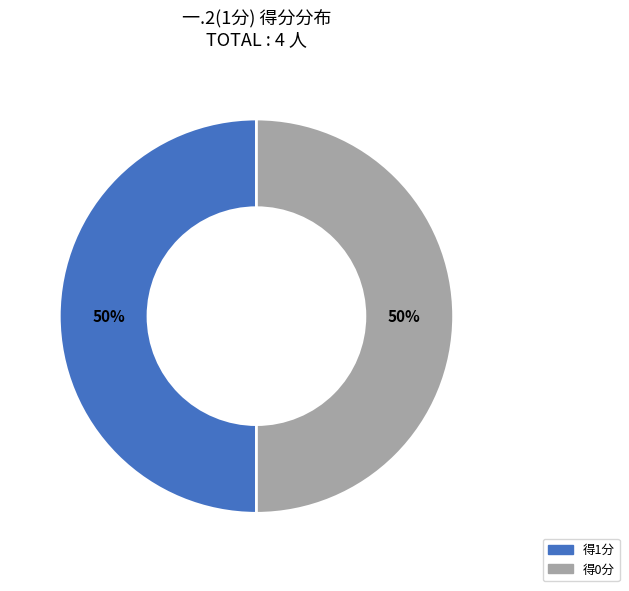

To the nearest percent, what is the average slice percentage?

50%